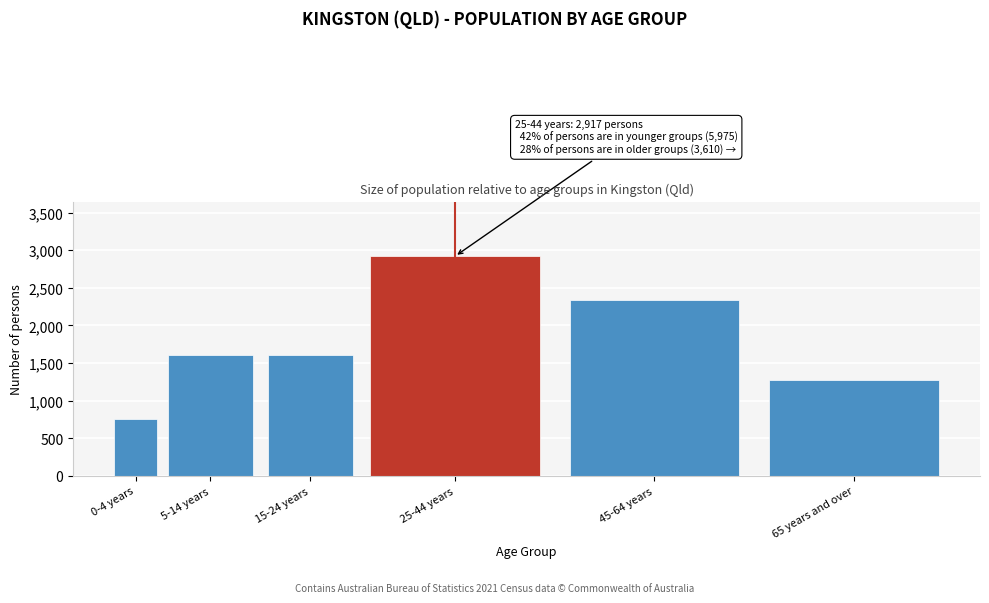

What is the maximum value shown in the chart?

2917